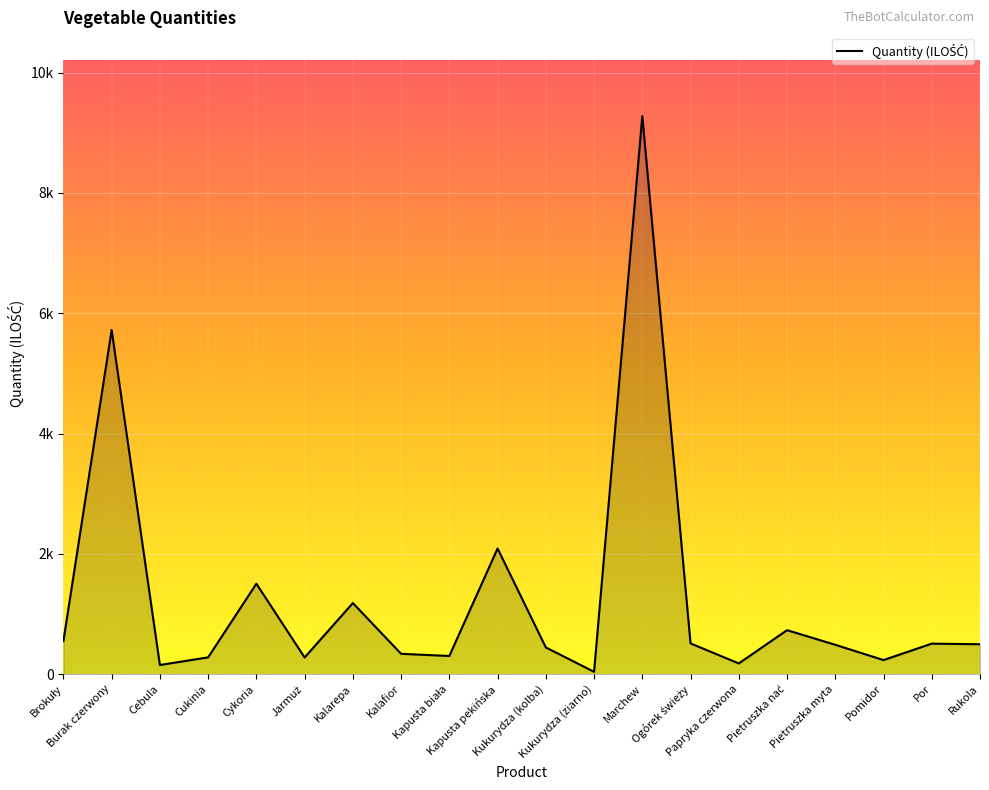

What is the value of the 17th point from the left?

488